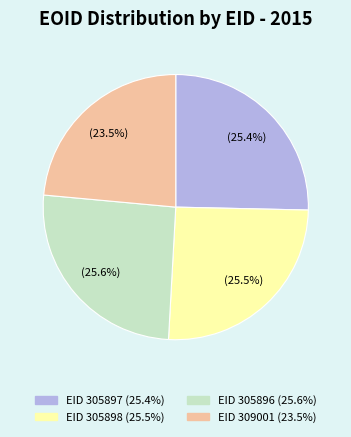

Is there a majority slice in this chart?

No